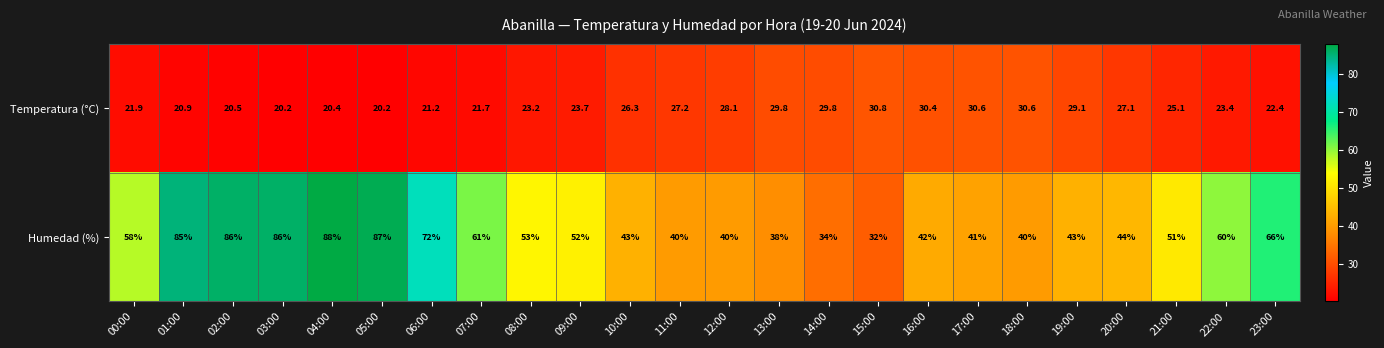

Which series has the largest range (max minus min)?

Humedad (%)